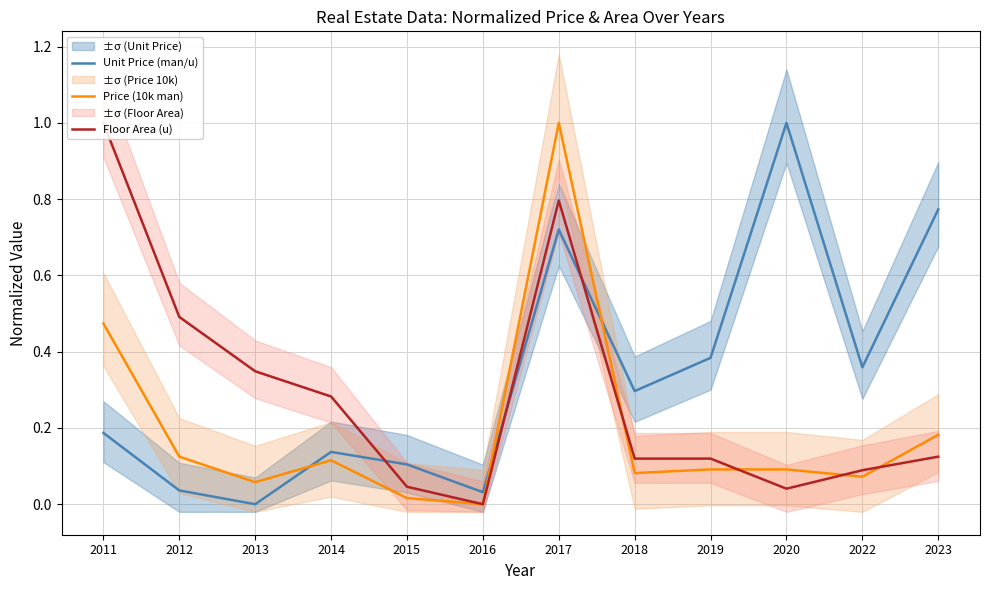

In Price (10k man), how many points are lower than both neighbors (excluding endpoints)?

4